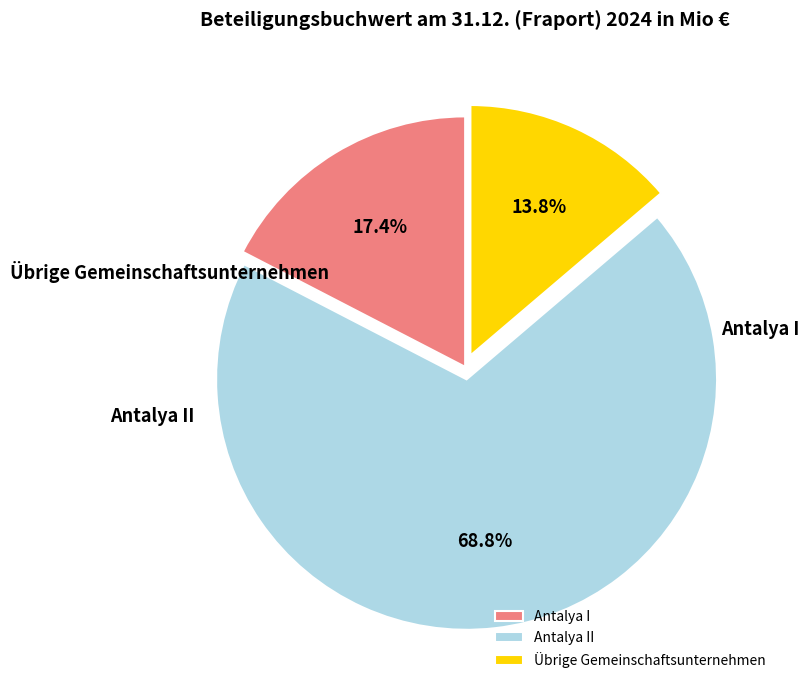

To the nearest percent, what percentage of the pie is Antalya I?

17%